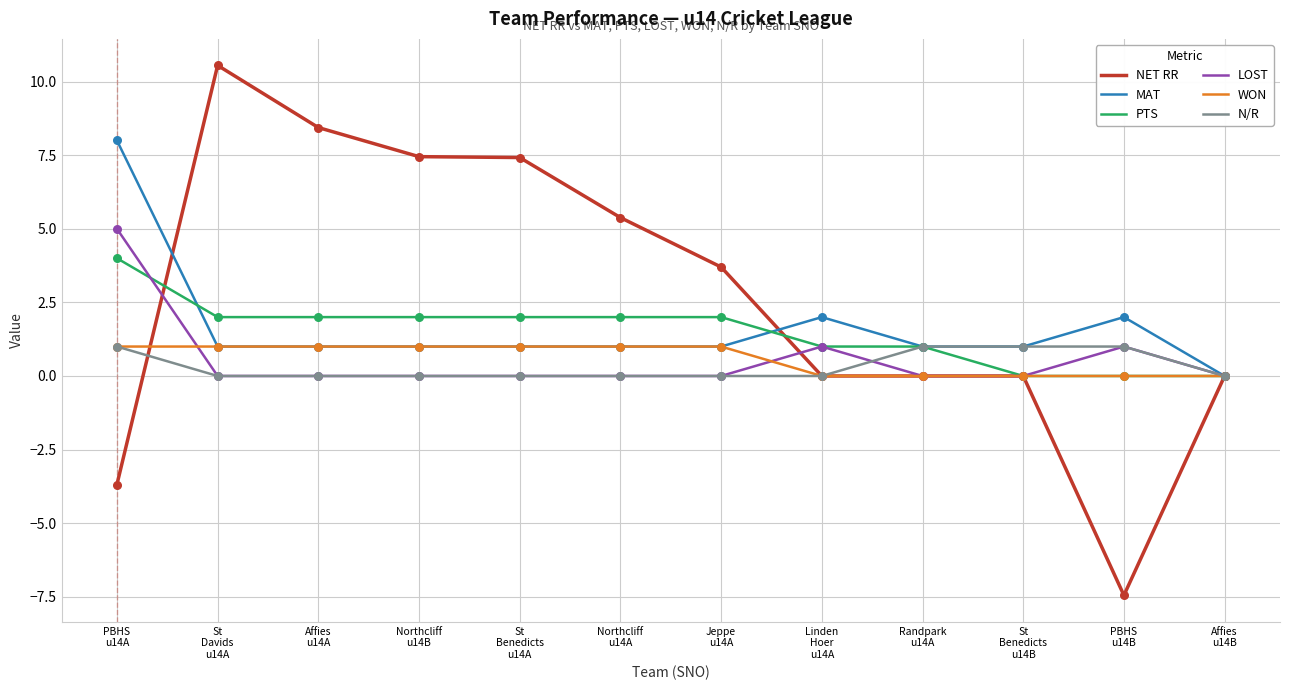

Which series has the largest total across all categories?

NET RR